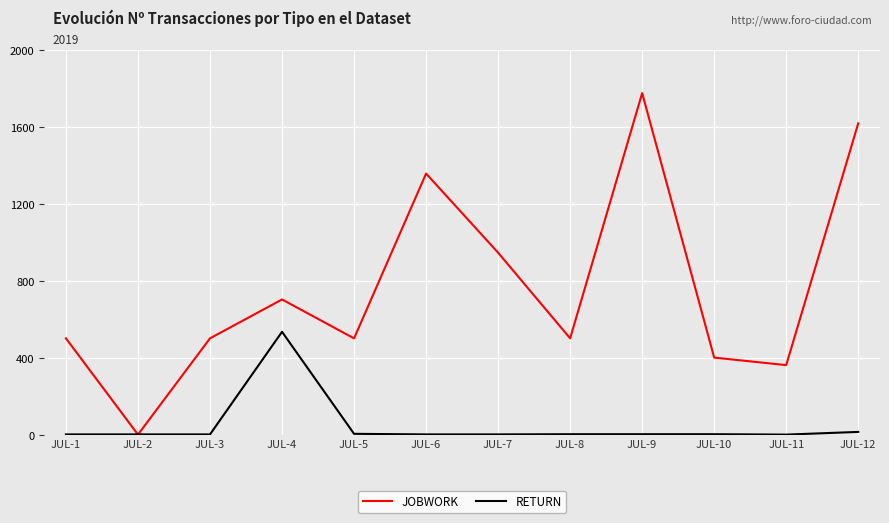

Between JUL-5 and JUL-10, which series saw the biggest shift?

JOBWORK